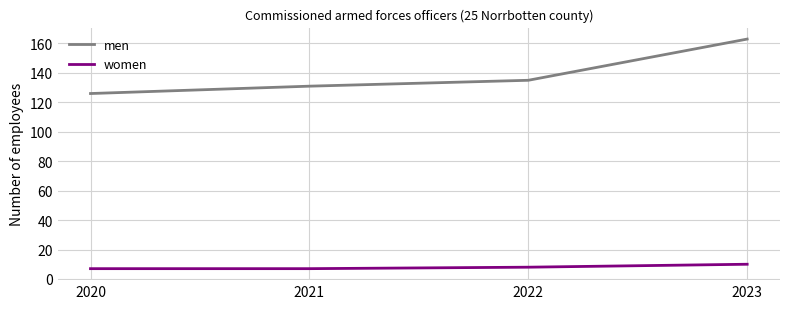

Rank the series at 2020 from highest to lowest value.

men, women